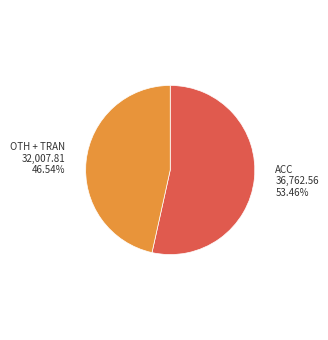

Count the number of slices in the pie.

2